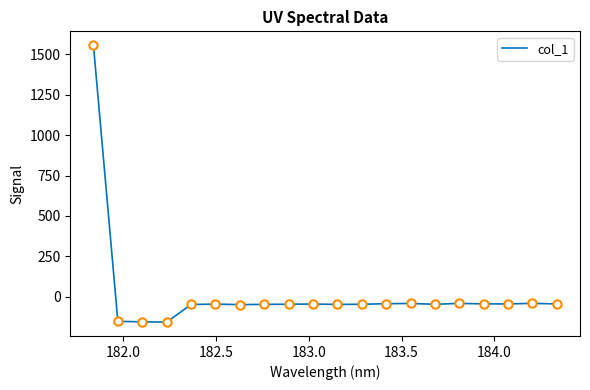

What is the difference between the maximum and minimum values?

1714.9